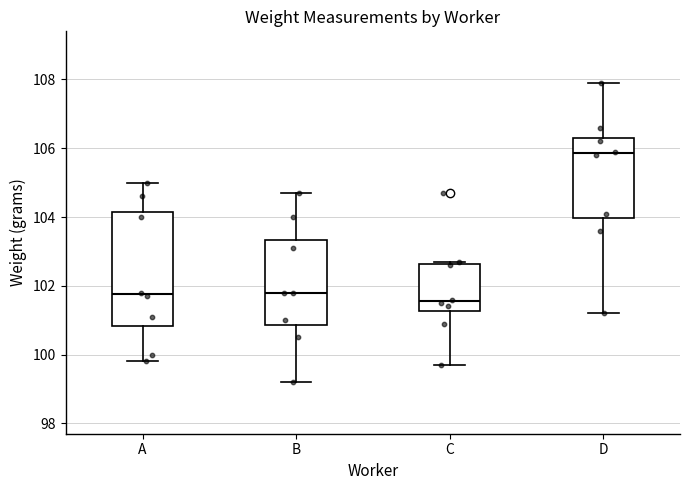

Reading left to right, transcribe this box plot: for each box, give where its median line is, the range the box spans, and where its two whiskers end, as read against the y-axis. The values are not printed on the chart, so give them approximately, as read against the axis.

A: median 101.8, box 100.8 to 104.2, whiskers 99.8 to 105.0
B: median 101.8, box 100.8 to 103.4, whiskers 99.2 to 104.8
C: median 101.6, box 101.2 to 102.6, whiskers 99.8 to 102.8
D: median 105.8, box 104.0 to 106.4, whiskers 101.2 to 108.0